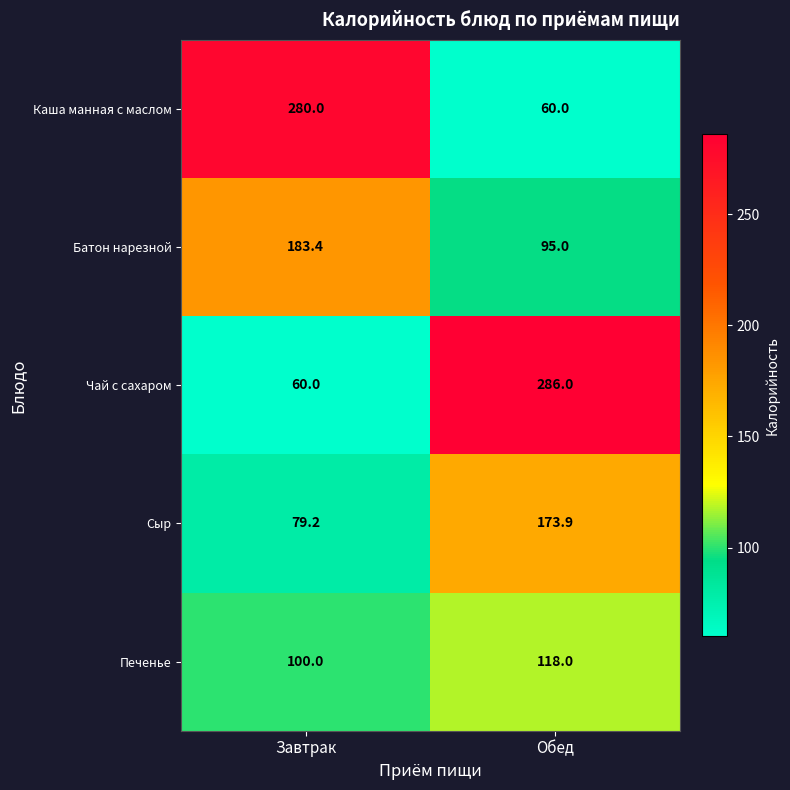

Reading right to left, transcribe all the data shown in this chart.

Каша манная с маслом: 60.0	280.0
Батон нарезной: 95.0	183.4
Чай с сахаром: 286.0	60.0
Сыр: 173.9	79.2
Печенье: 118.0	100.0